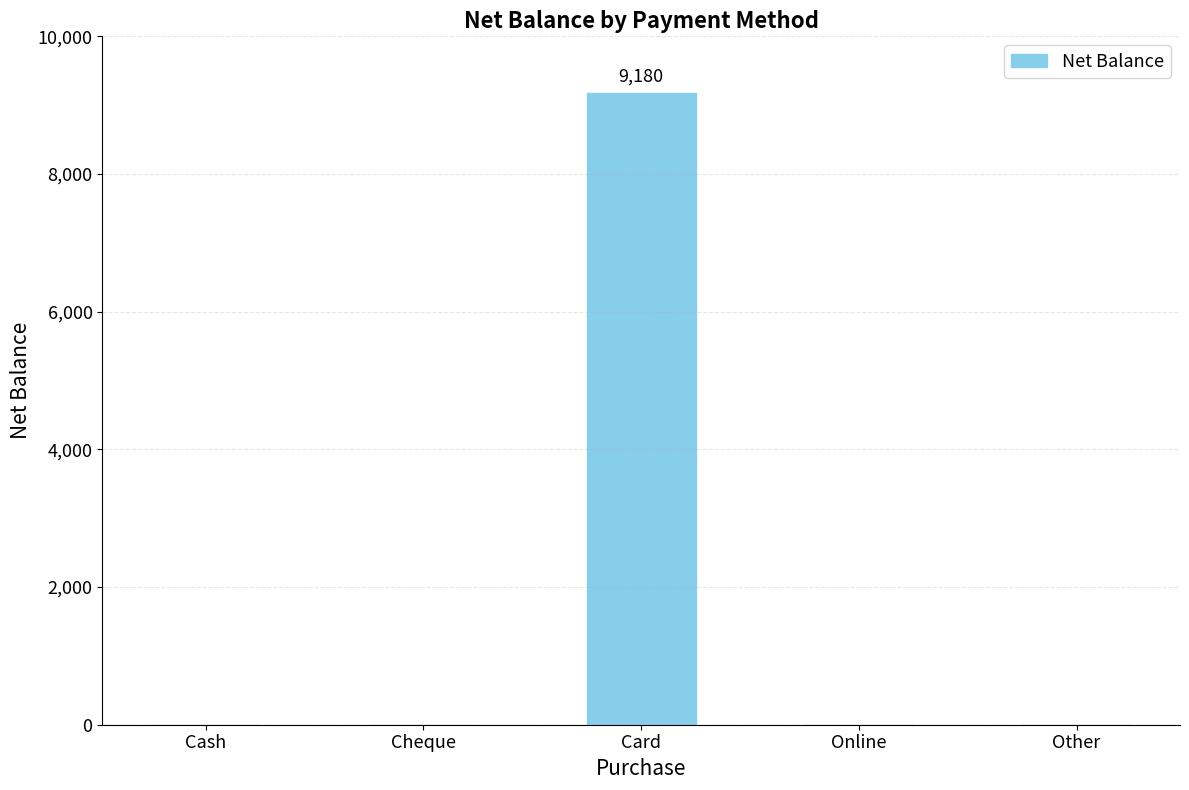

Are the bars grouped side by side (vs. stacked)?

No